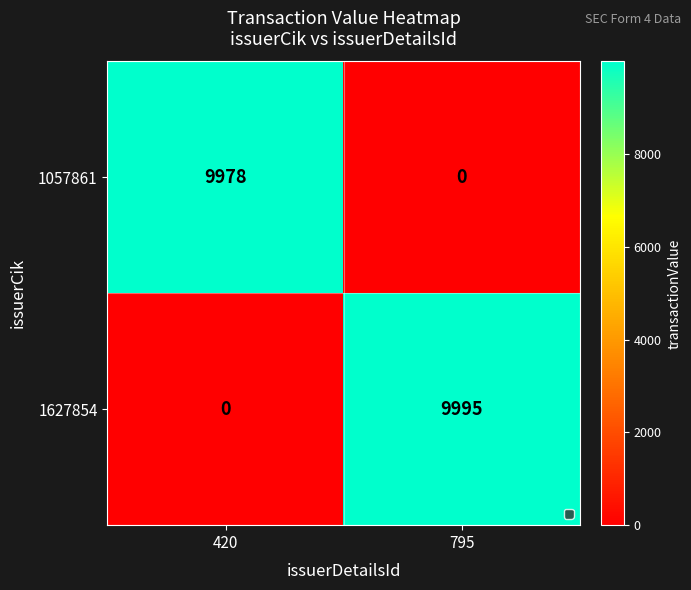

How many data points does each series have?

2